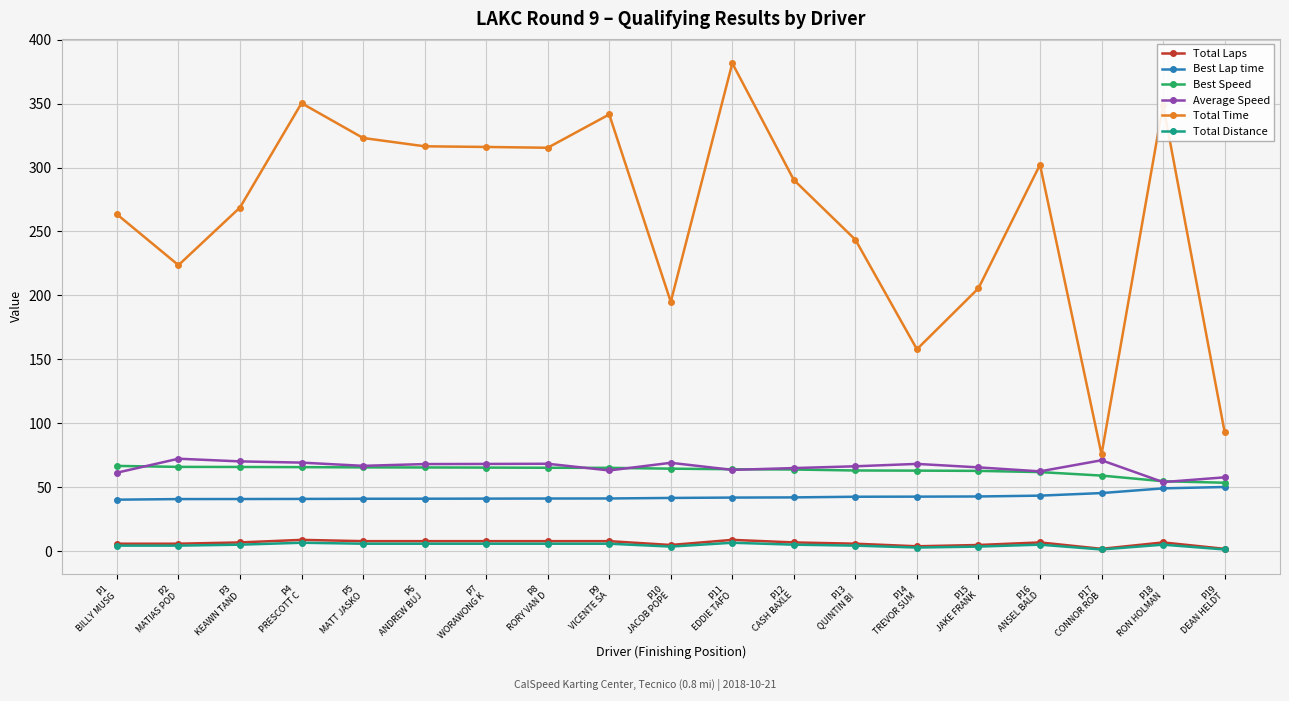

What is the highest value of the Best Lap time series?

50.3